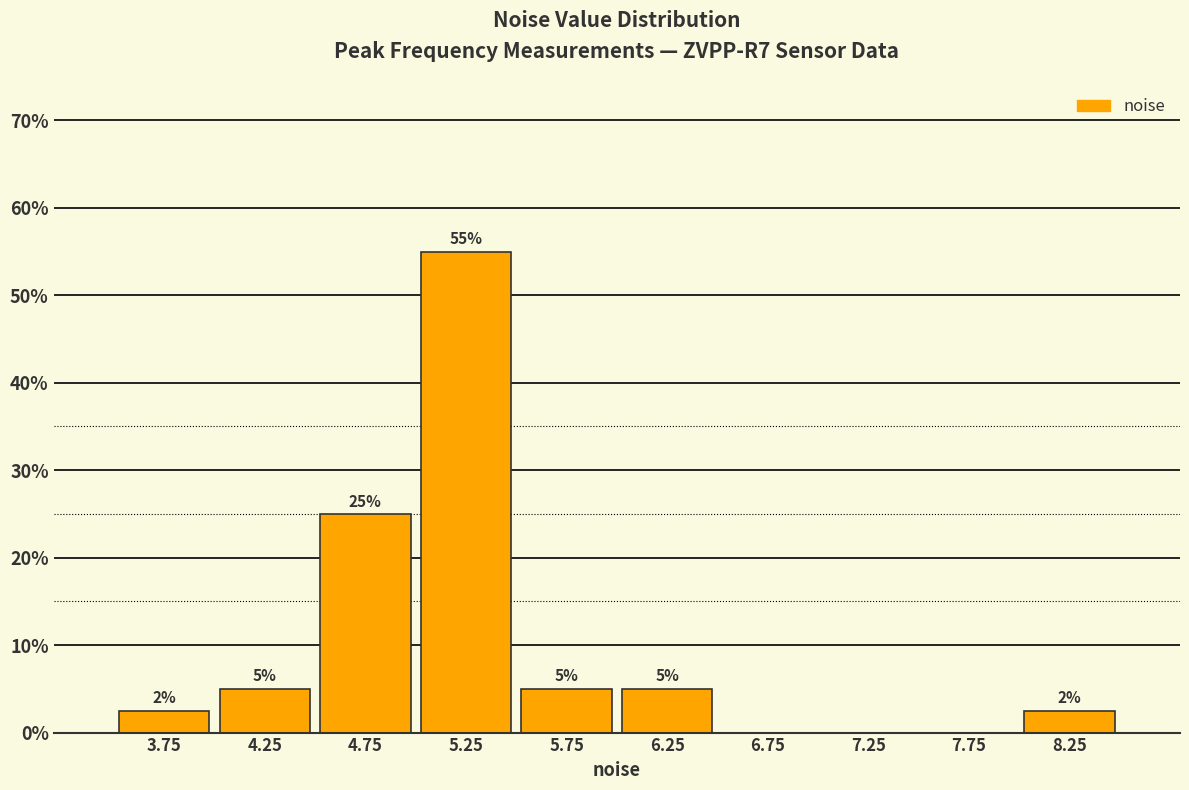

Which range on the x-axis has the tallest bar?

5.0 to 5.5